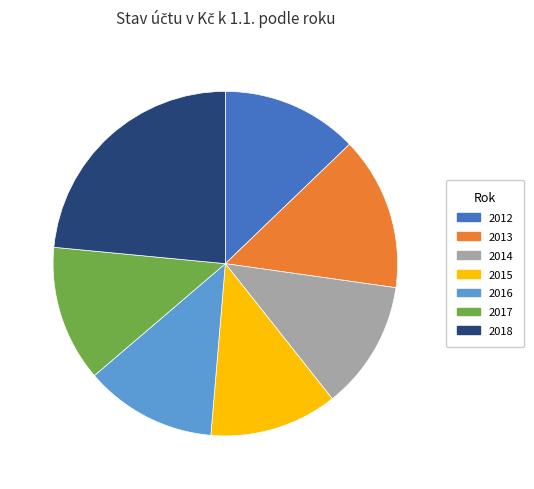

Count the number of slices in the pie.

7